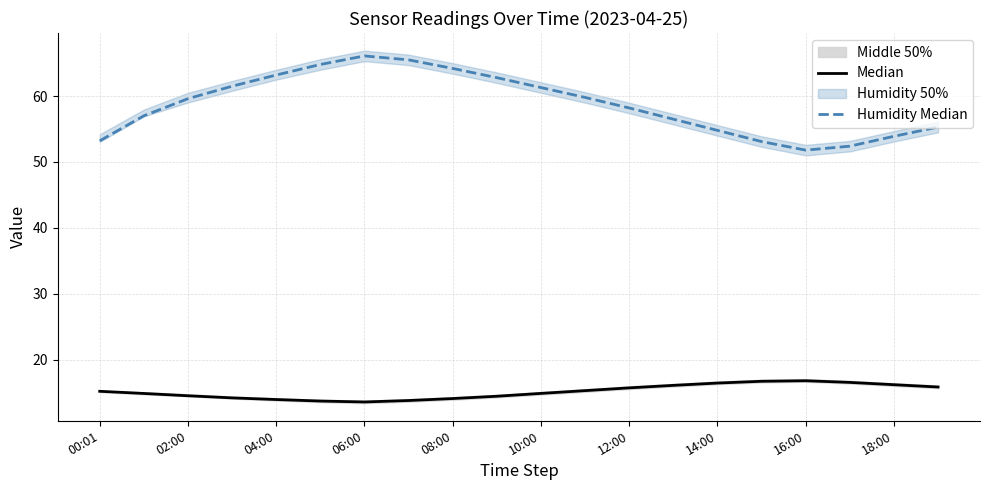

What is the sum of all Humidity Median values?

1175.0